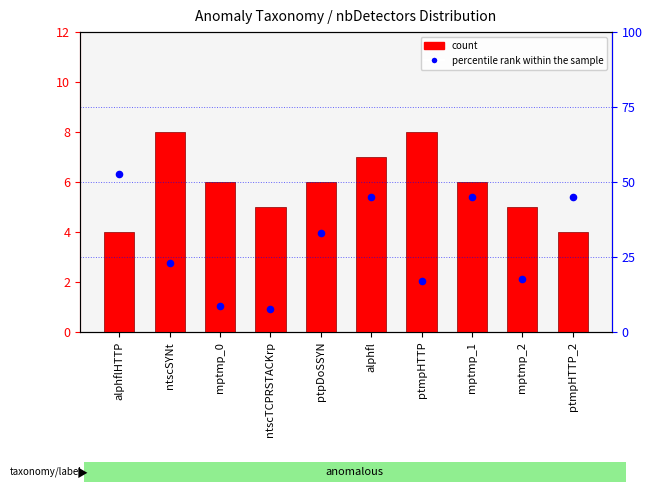

What are all the series names shown in the legend?

count, percentile rank within the sample